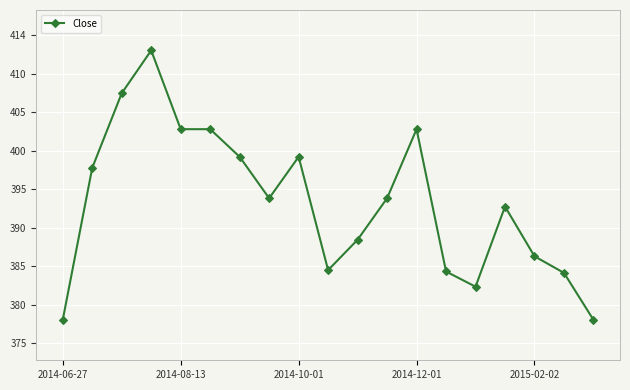

Is this an area chart (filled region under the line)?

No